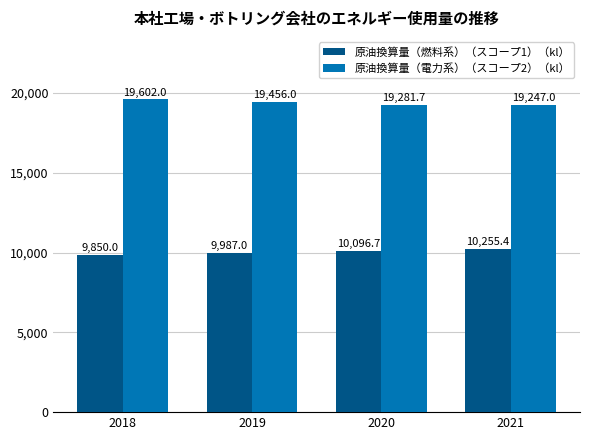

Between 2018 and 2020, which series saw the biggest shift?

原油換算量（電力系）（スコープ2）（kl）